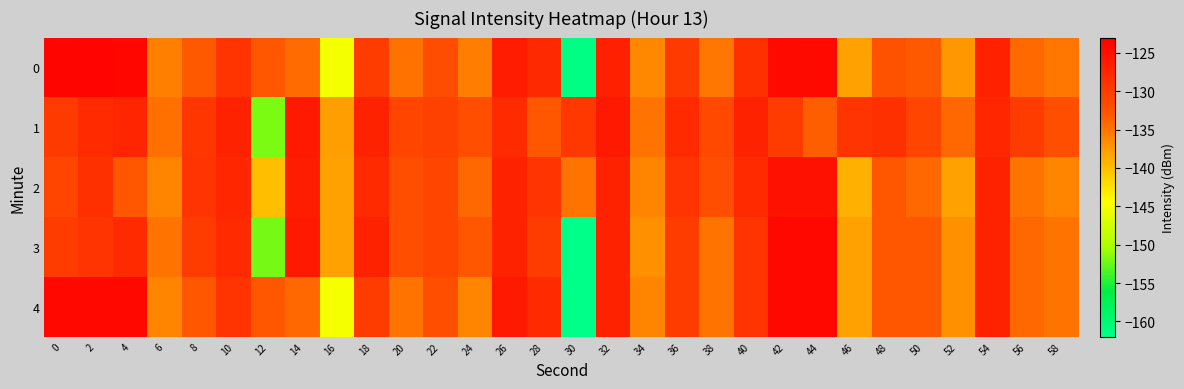

What is the greatest value displayed?

-123.5